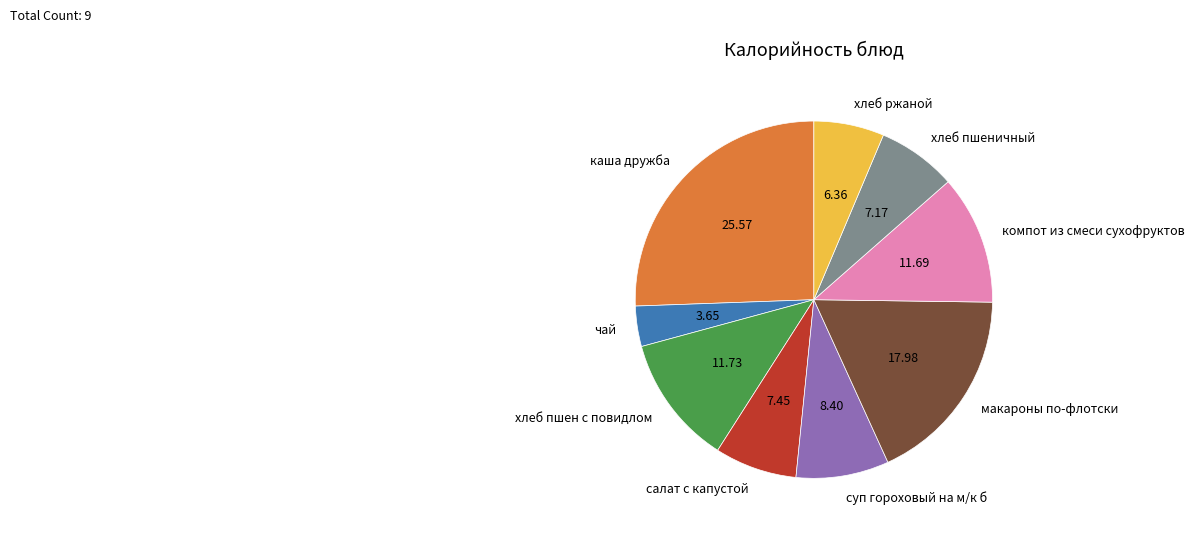

Combined, do суп гороховый на м/к б and хлеб пшеничный account for over 50%?

No